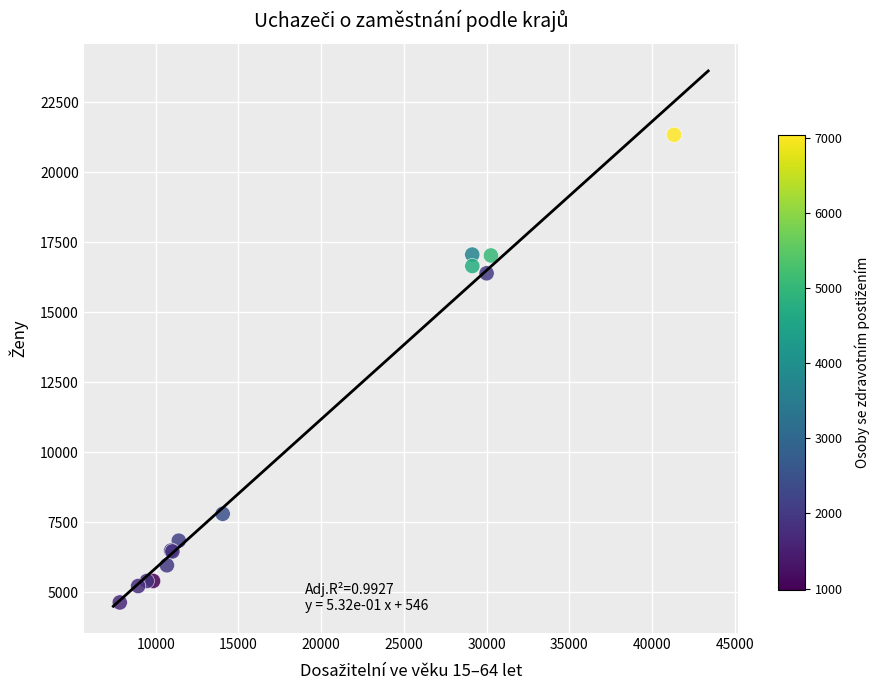

What Y value in the scatter plot is closest to 12991?

16397